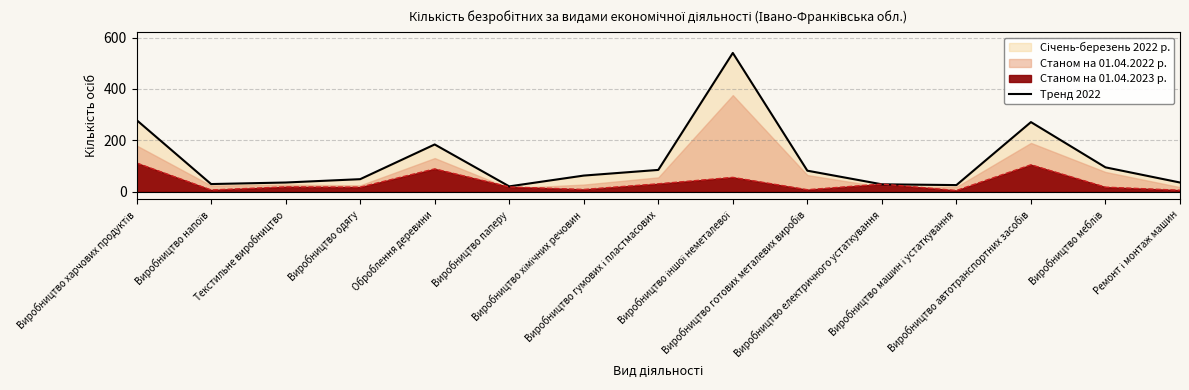

What is the ratio of the value at Виробництво машин і устаткування to the value at Виробництво автотранспортних засобів?

0.1